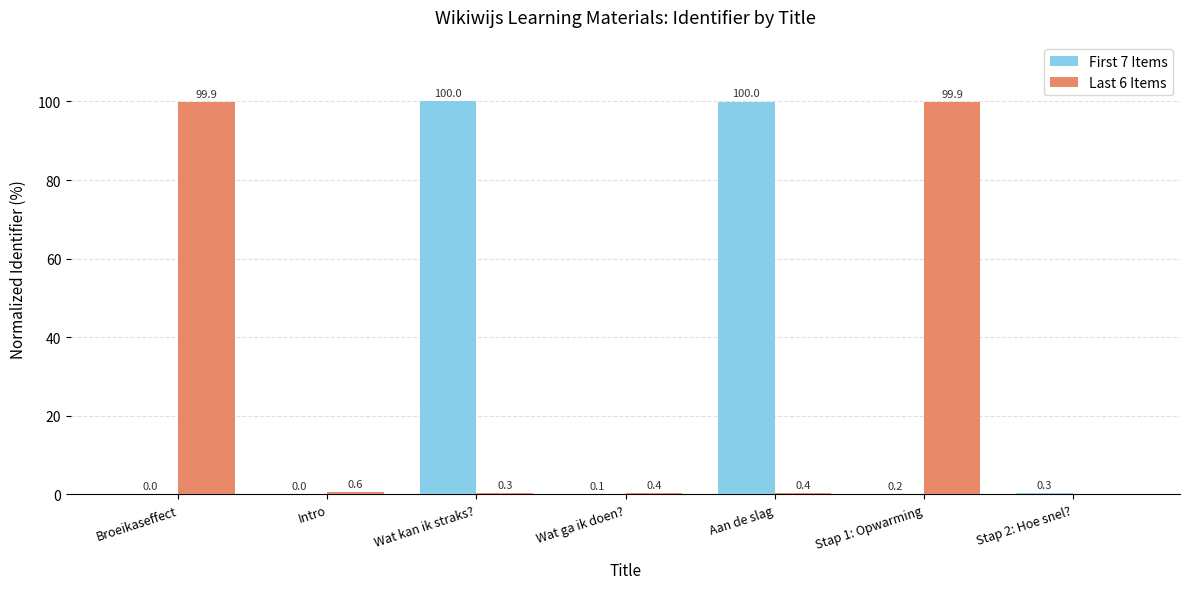

Which series changed the most between Intro and Wat ga ik doen??

Last 6 Items